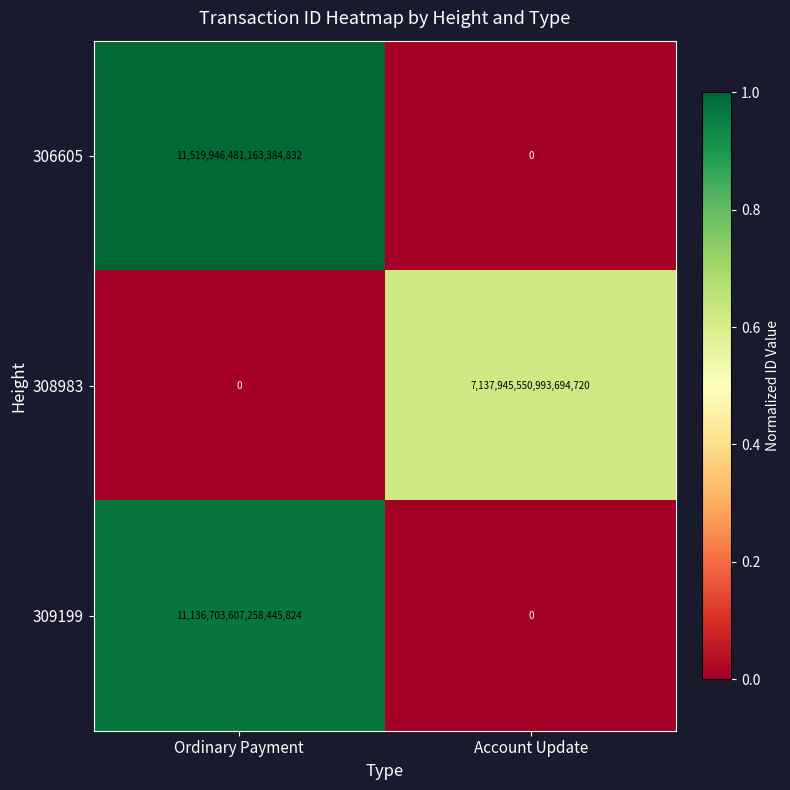

True or false: 306605 has a value of -3641758745327479296 at Account Update.

False